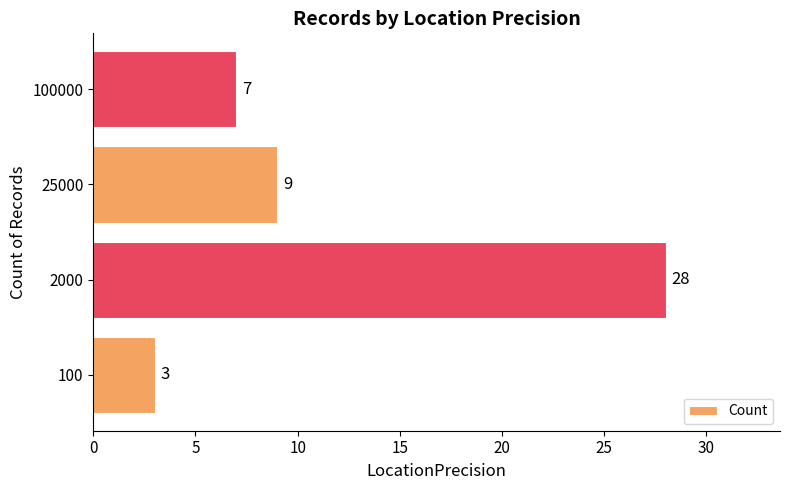

Count the number of data series in this chart.

1